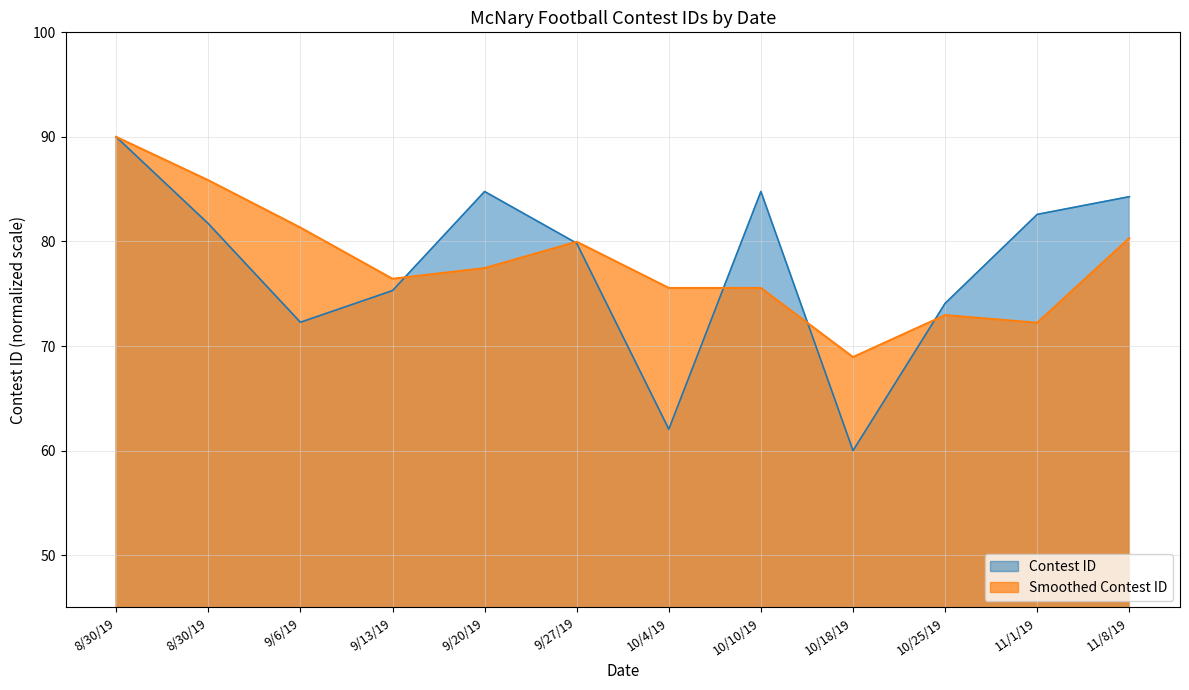

Between 8/30/19 and 8/30/19, which is larger?

8/30/19